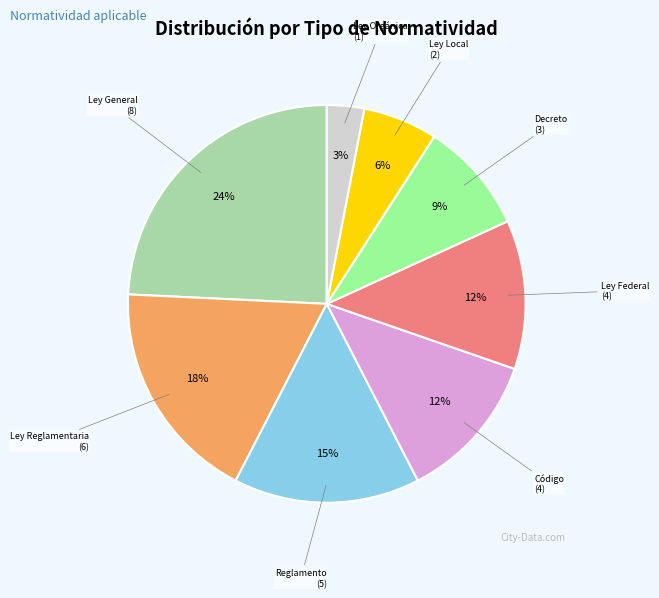

To the nearest percent, what is the difference between the largest and smallest slice percentages?

21%